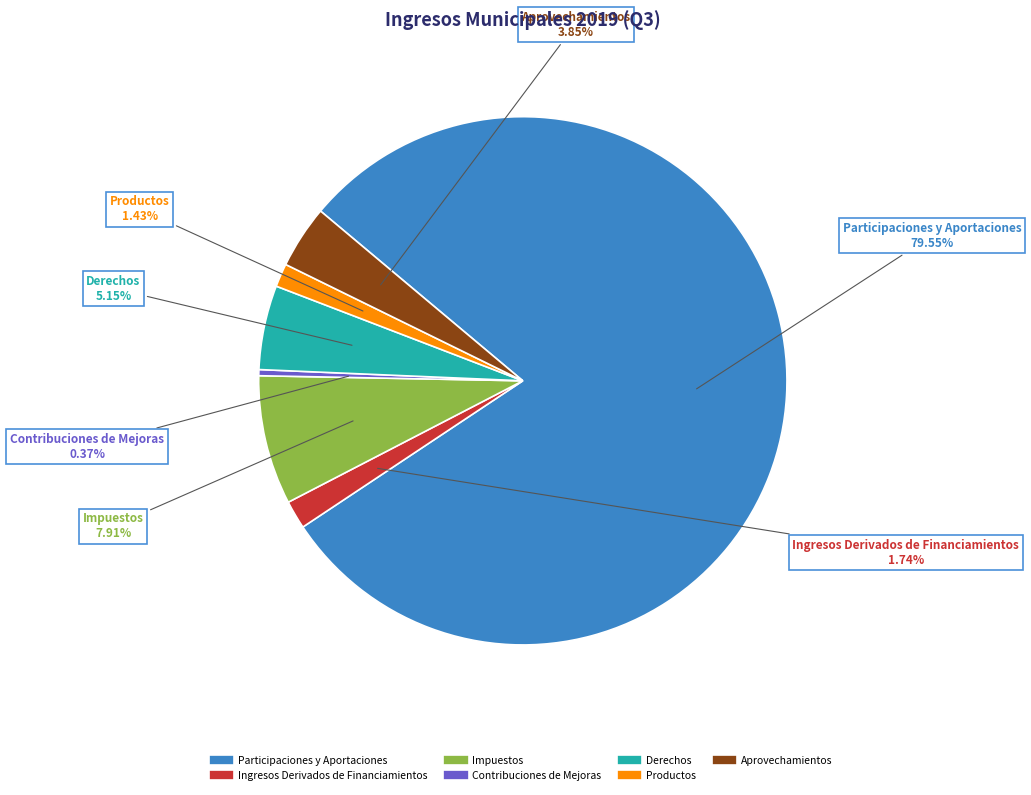

How many segments does this pie chart have?

7